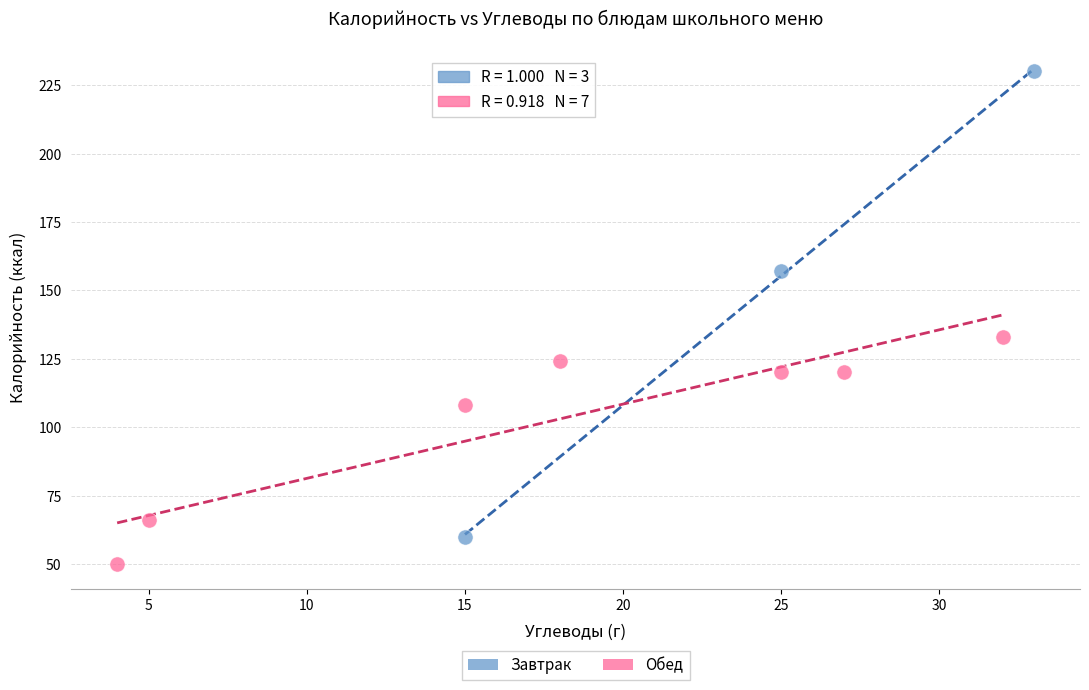

Which series has the largest Y range (max minus min)?

Завтрак